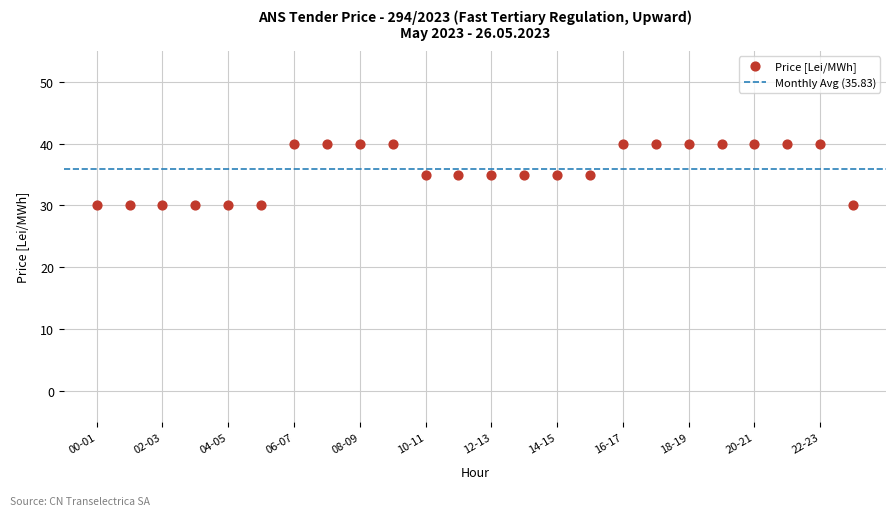

What is the range of Y values (max minus min)?

10